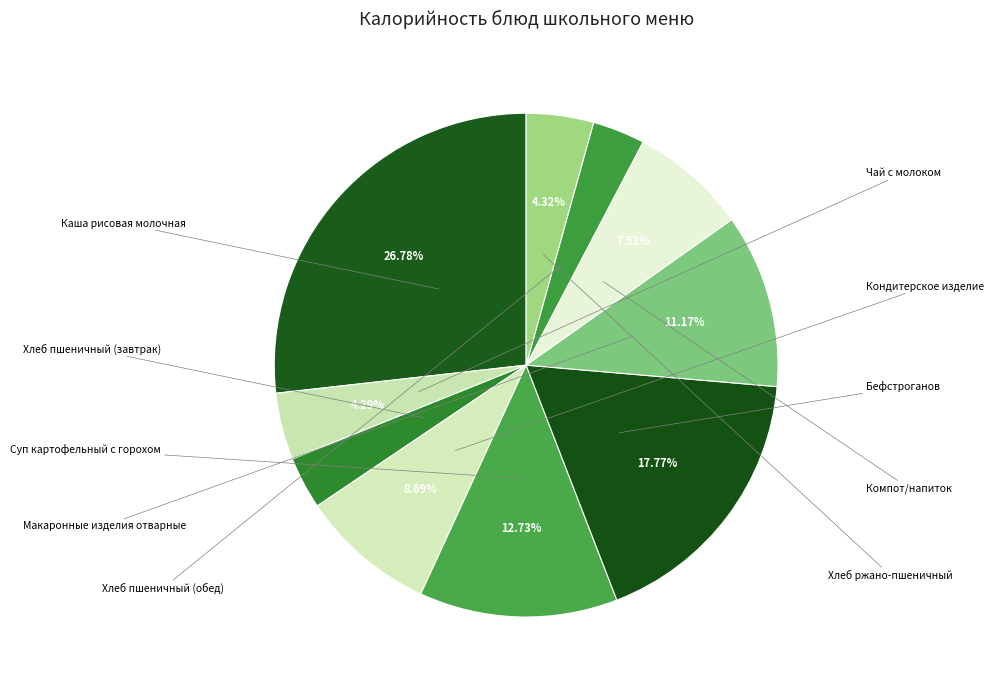

Count the number of slices in the pie.

10